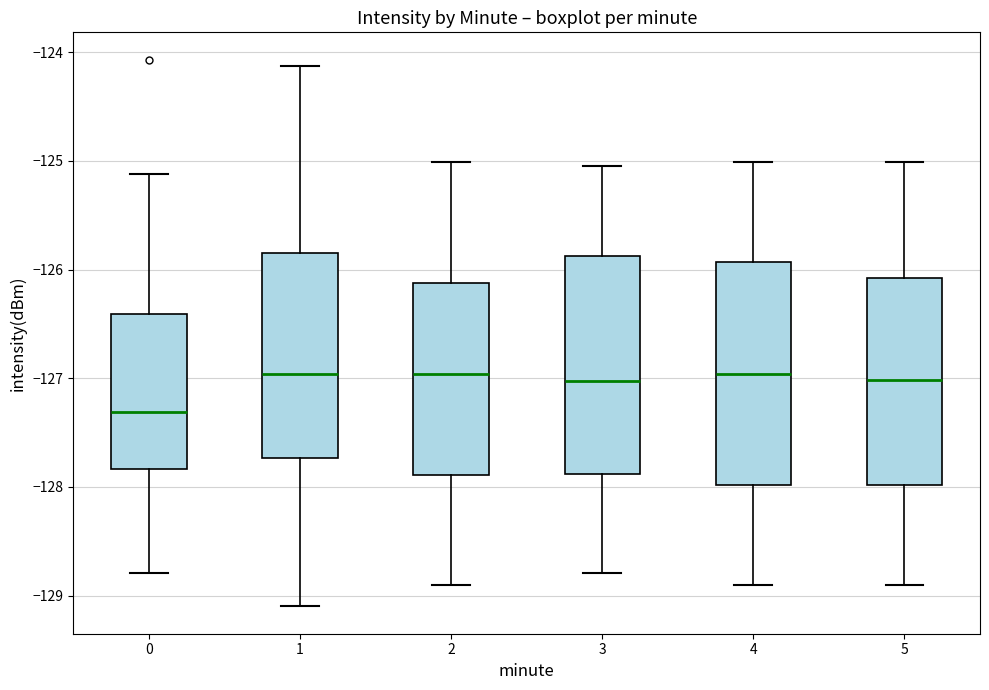

Reading left to right, transcribe this box plot: for each box, give where its median line is, the range the box spans, and where its two whiskers end, as read against the y-axis. The values are not printed on the chart, so give them approximately, as read against the axis.

0: median -127.3, box -127.8 to -126.4, whiskers -128.8 to -125.1
1: median -127.0, box -127.7 to -125.8, whiskers -129.1 to -124.1
2: median -127.0, box -127.9 to -126.1, whiskers -128.9 to -125.0
3: median -127.0, box -127.9 to -125.9, whiskers -128.8 to -125.0
4: median -127.0, box -128.0 to -125.9, whiskers -128.9 to -125.0
5: median -127.0, box -128.0 to -126.1, whiskers -128.9 to -125.0